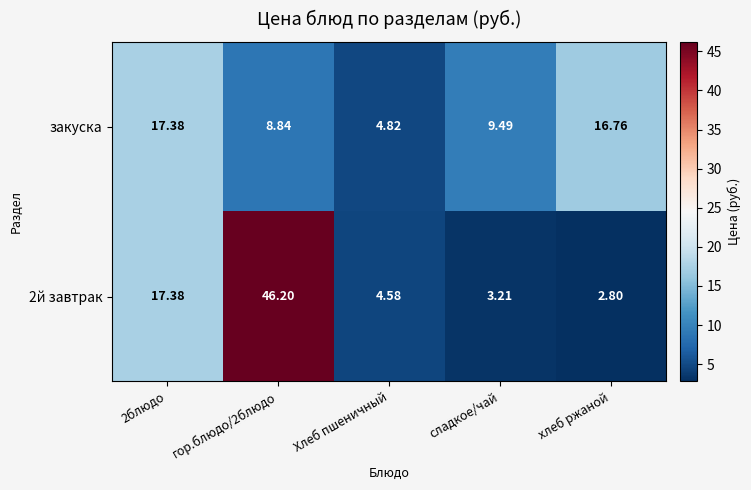

Is the value of закуска at сладкое/чай greater than the value of 2й завтрак at Хлеб пшеничный?

Yes